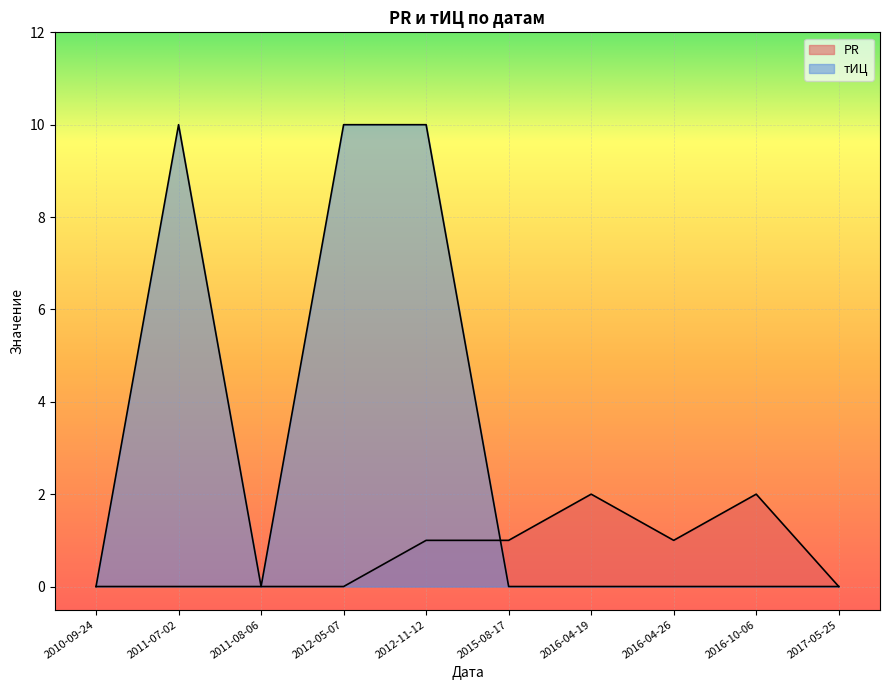

Which has a higher value, 2012-05-07 or 2011-08-06?

2012-05-07